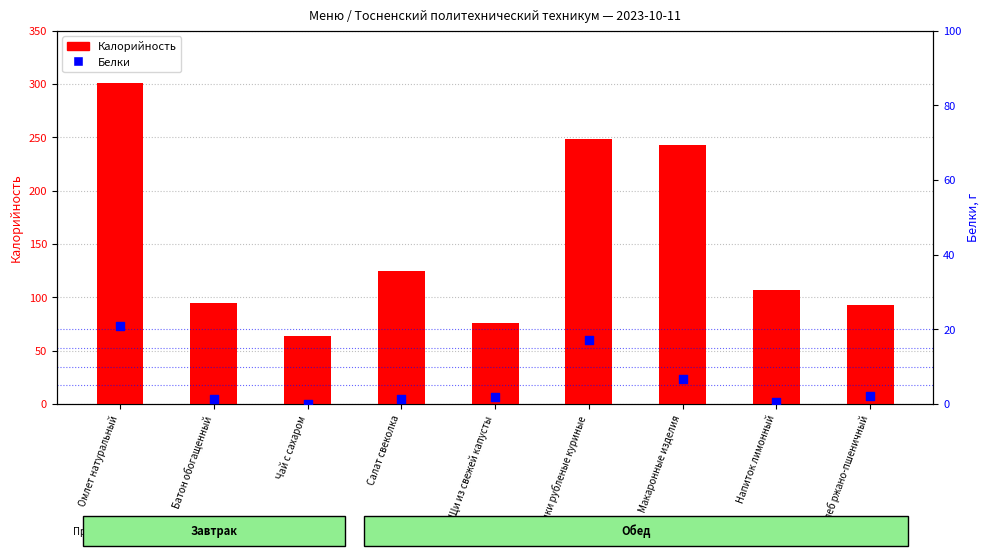

What are all the series names shown in the legend?

Калорийность, Белки